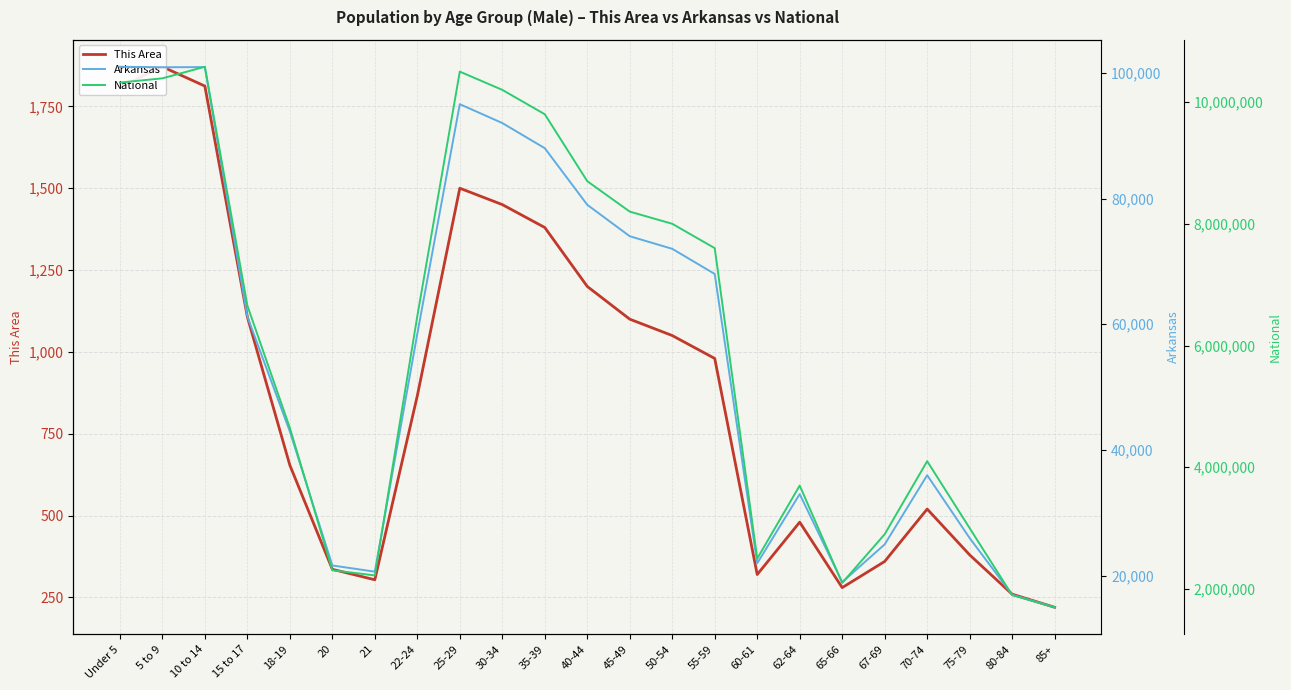

What position from the right is 21?

17